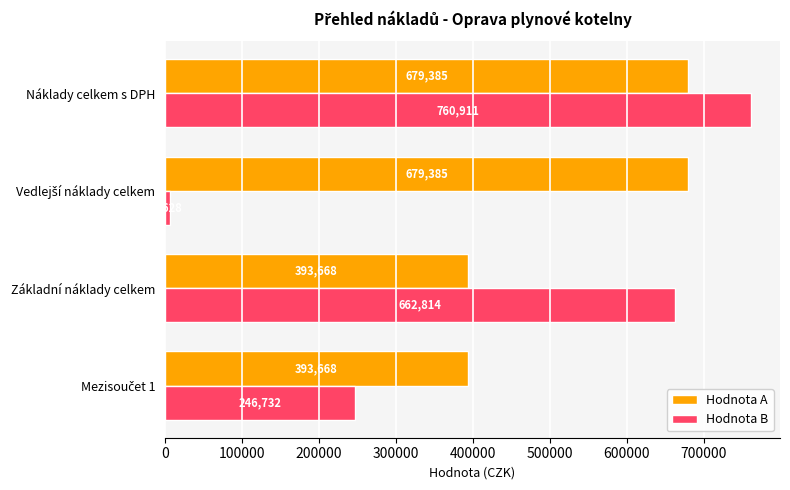

What is the approximate value of Hodnota A at Základní náklady celkem?

393668.0